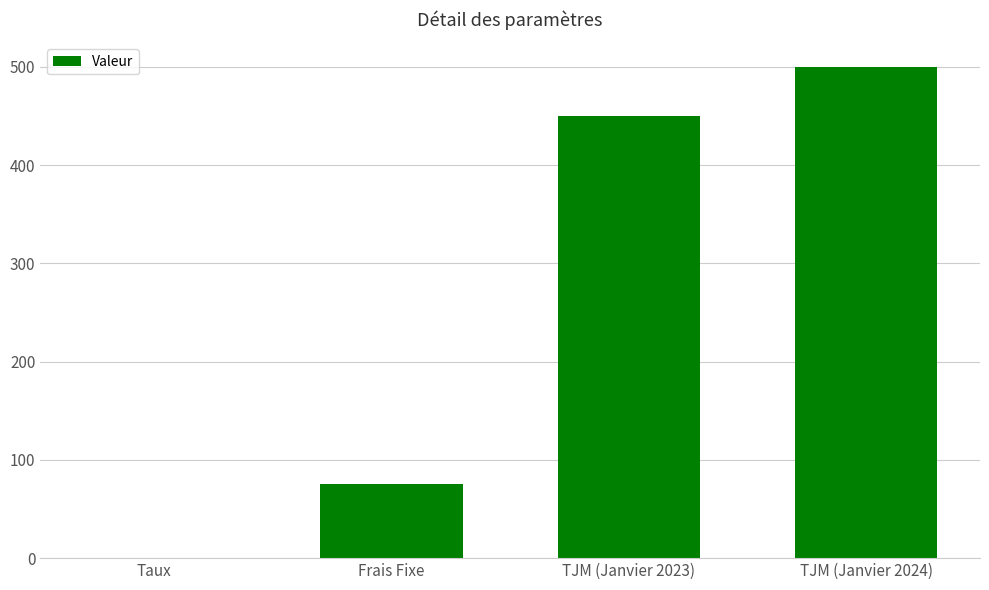

Count the number of categories in the chart.

4